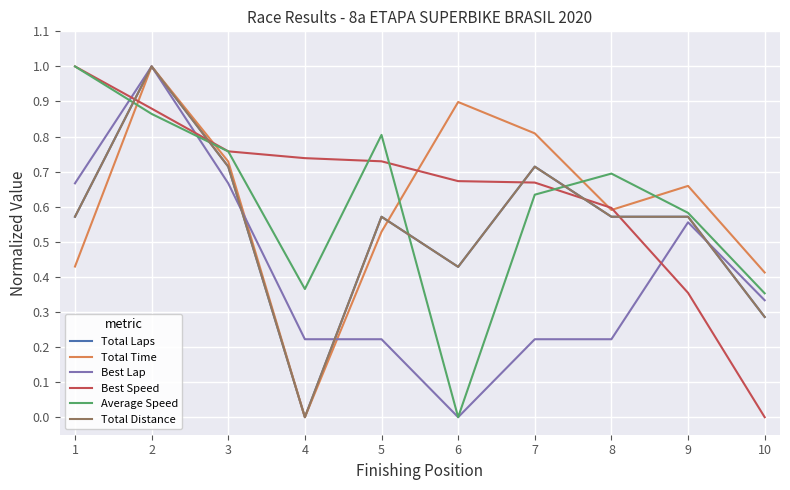

How many times do Average Speed and Total Distance cross each other?

4